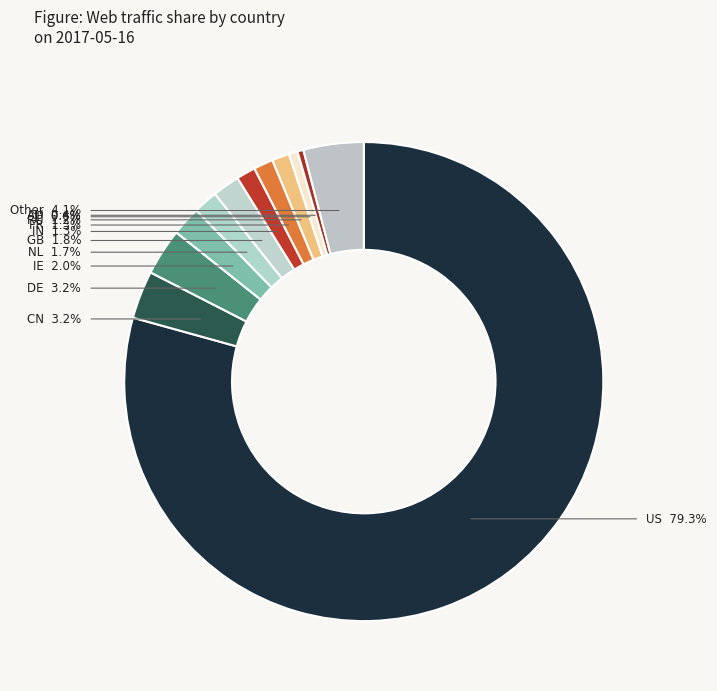

Which has a higher value, IE or GB?

IE